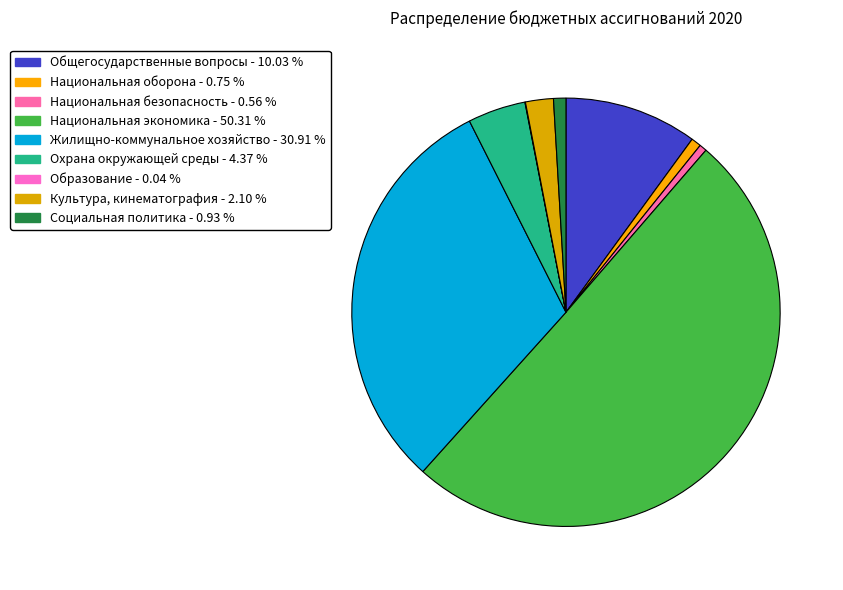

What percentage do Социальная политика and Культура, кинематография together represent?

3.0%